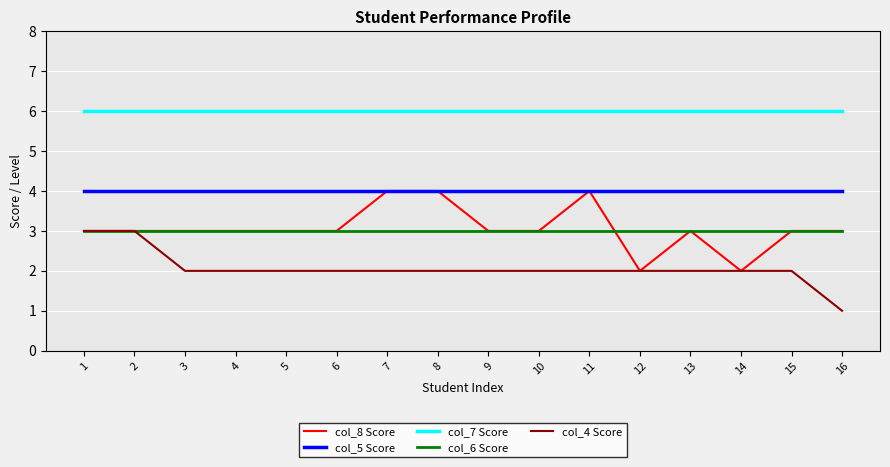

Which series changed the most between 15 and 16?

col_4 Score